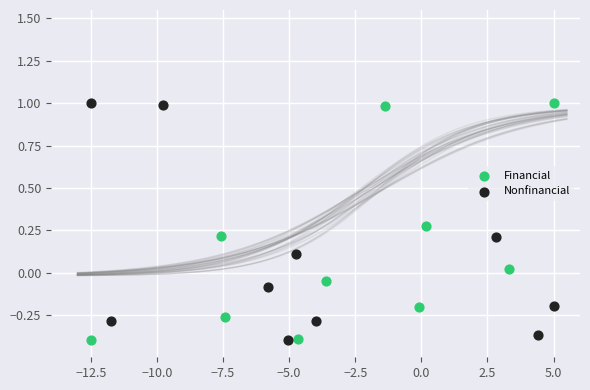

What are all the series names shown in the legend?

Financial, Nonfinancial